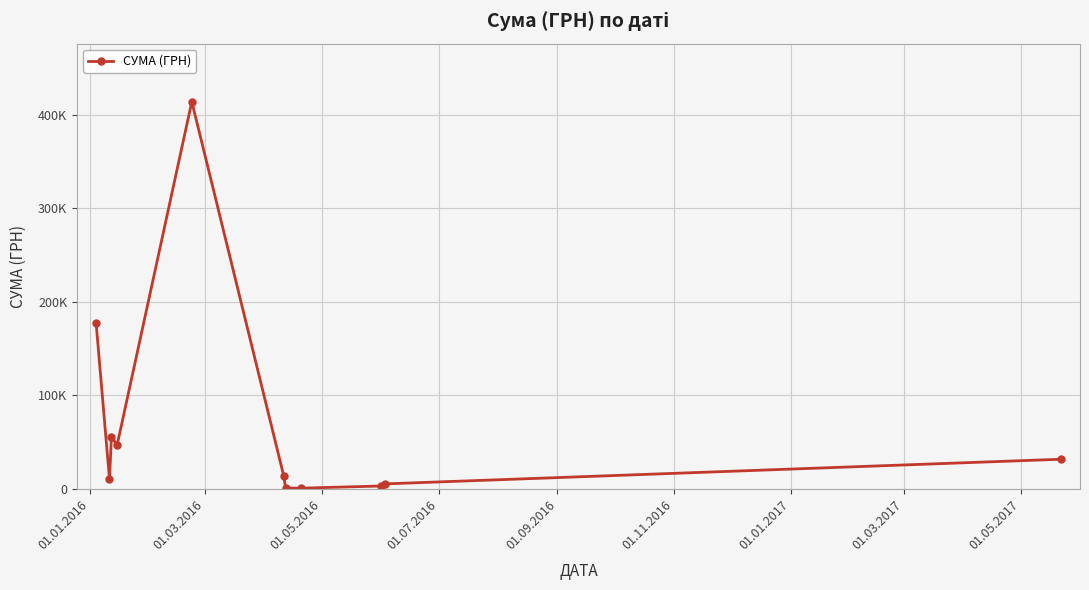

What is the value of the 8th point from the left?

450.0